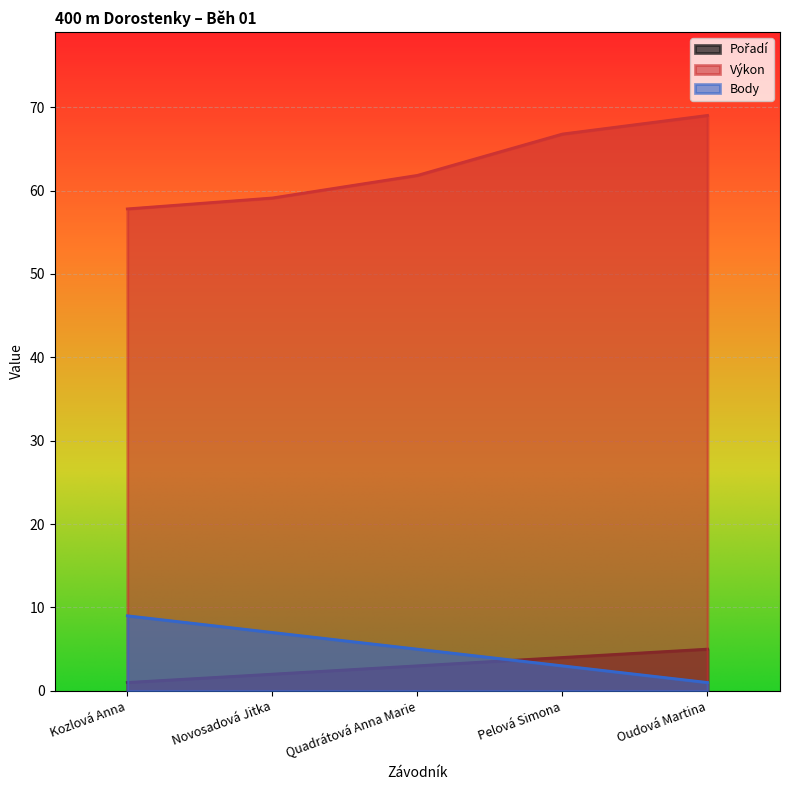

Reading left to right, what are all the values shown in this chart?

Pořadí: Kozlová Anna=1.0	Novosadová Jitka=2.0	Quadrátová Anna Marie=3.0	Pelová Simona=4.0	Oudová Martina=5.0
Výkon: Kozlová Anna=57.8	Novosadová Jitka=59.1	Quadrátová Anna Marie=61.8	Pelová Simona=66.8	Oudová Martina=69.0
Body: Kozlová Anna=9.0	Novosadová Jitka=7.0	Quadrátová Anna Marie=5.0	Pelová Simona=3.0	Oudová Martina=1.0